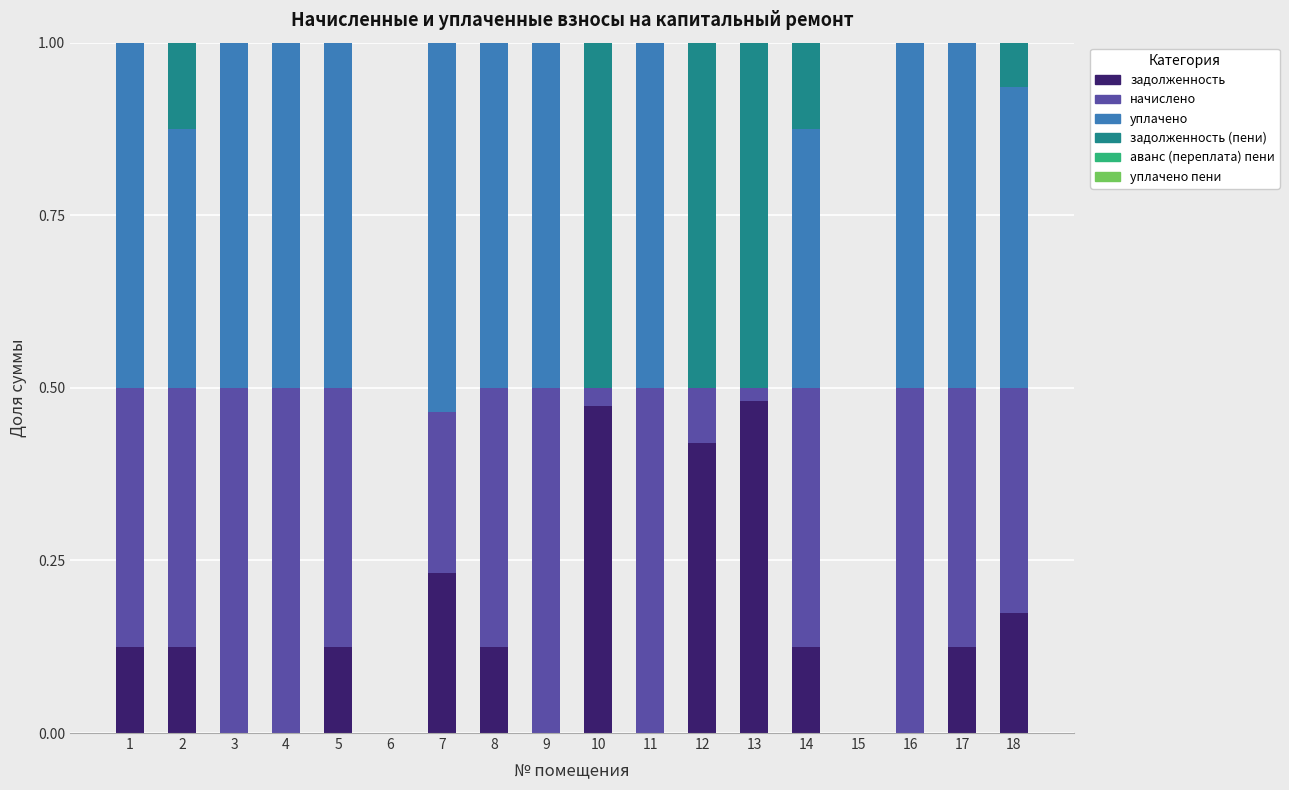

Count the number of categories in the chart.

18